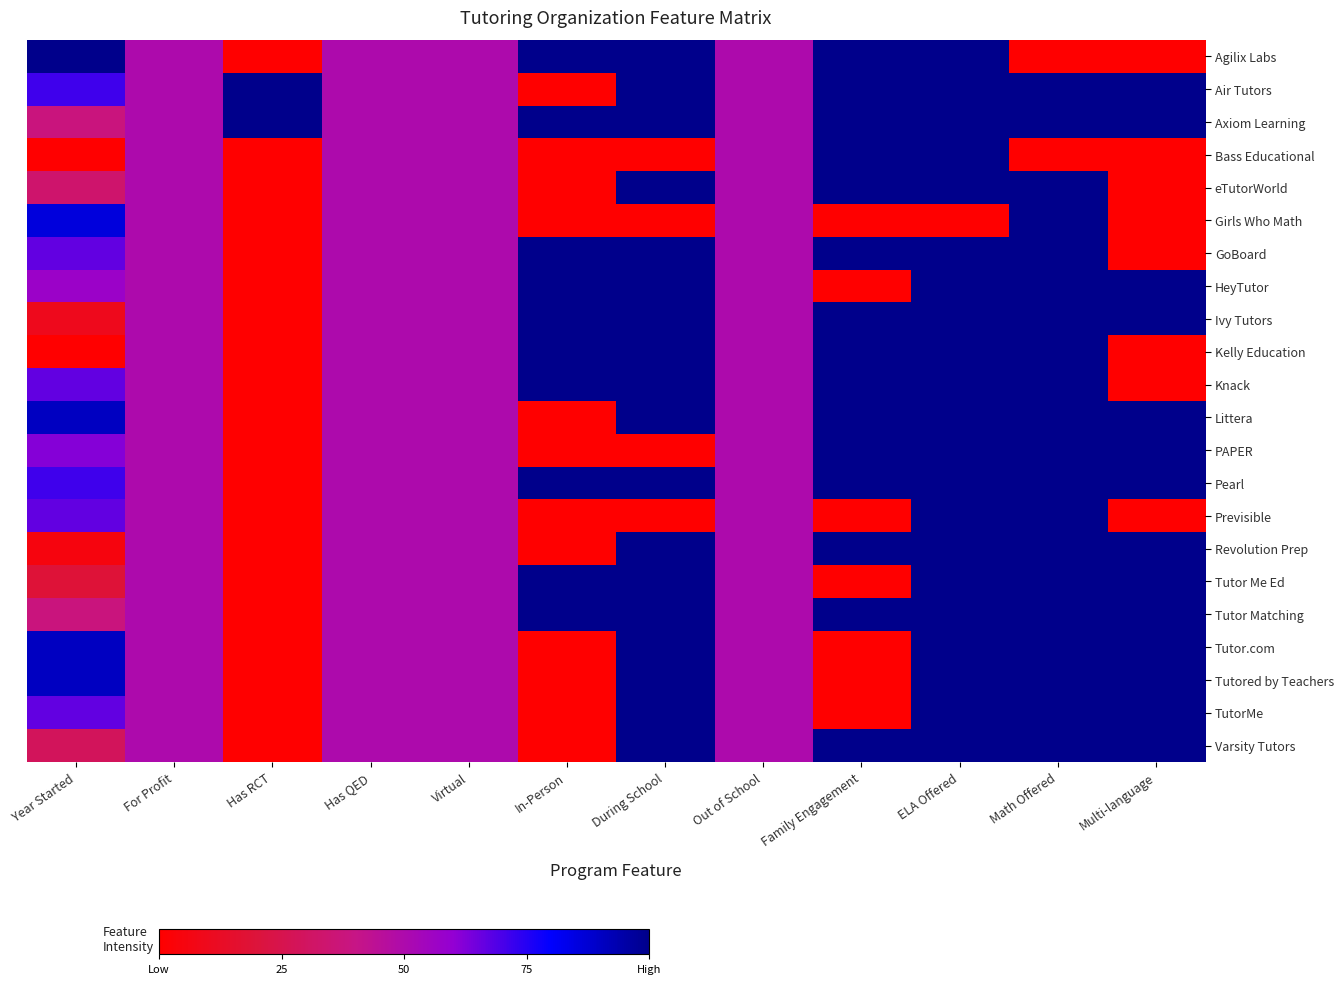

How many distinct data groups are displayed?

22